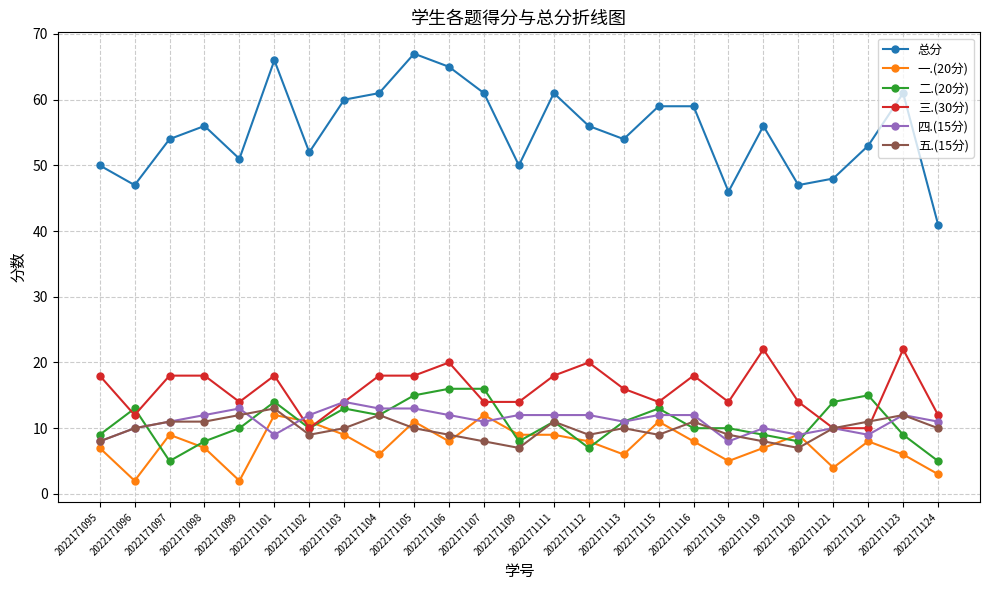

Reading left to right, extract all data points from this chart.

总分: 50	47	54	56	51	66	52	60	61	67	65	61	50	61	56	54	59	59	46	56	47	48	53	61	41
一.(20分): 7	2	9	7	2	12	11	9	6	11	8	12	9	9	8	6	11	8	5	7	9	4	8	6	3
二.(20分): 9	13	5	8	10	14	10	13	12	15	16	16	8	11	7	11	13	10	10	9	8	14	15	9	5
三.(30分): 18	12	18	18	14	18	10	14	18	18	20	14	14	18	20	16	14	18	14	22	14	10	10	22	12
四.(15分): 8	10	11	12	13	9	12	14	13	13	12	11	12	12	12	11	12	12	8	10	9	10	9	12	11
五.(15分): 8	10	11	11	12	13	9	10	12	10	9	8	7	11	9	10	9	11	9	8	7	10	11	12	10